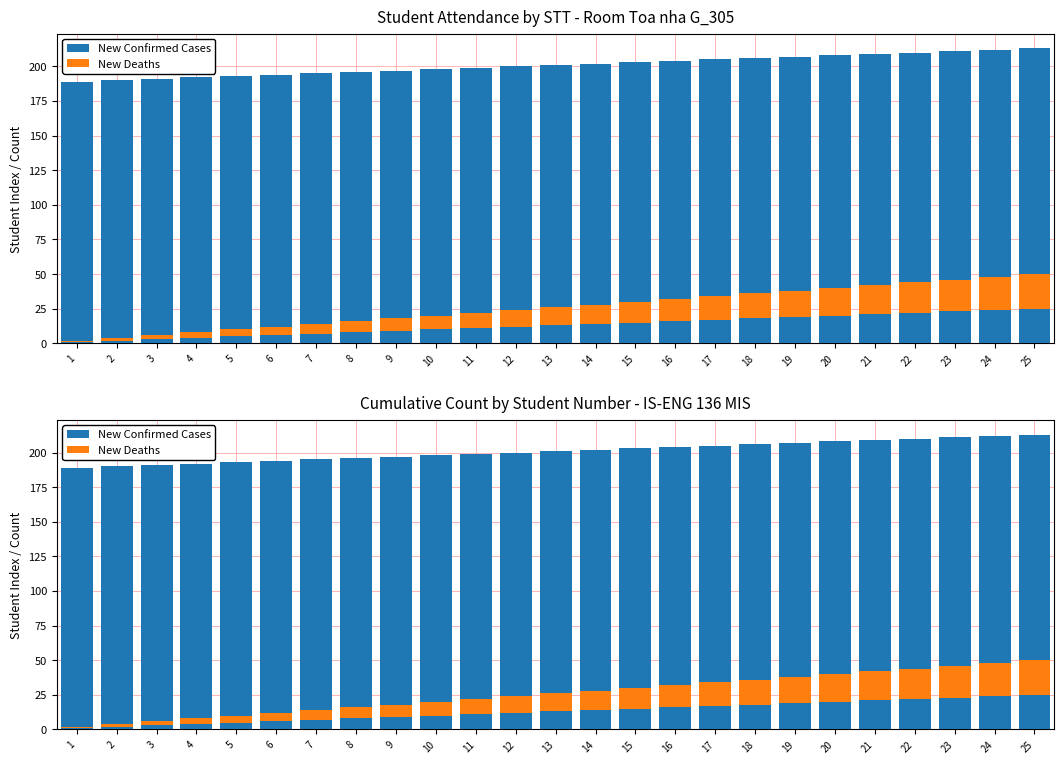

What is the difference between the New Deaths values at 13 and 25?

12